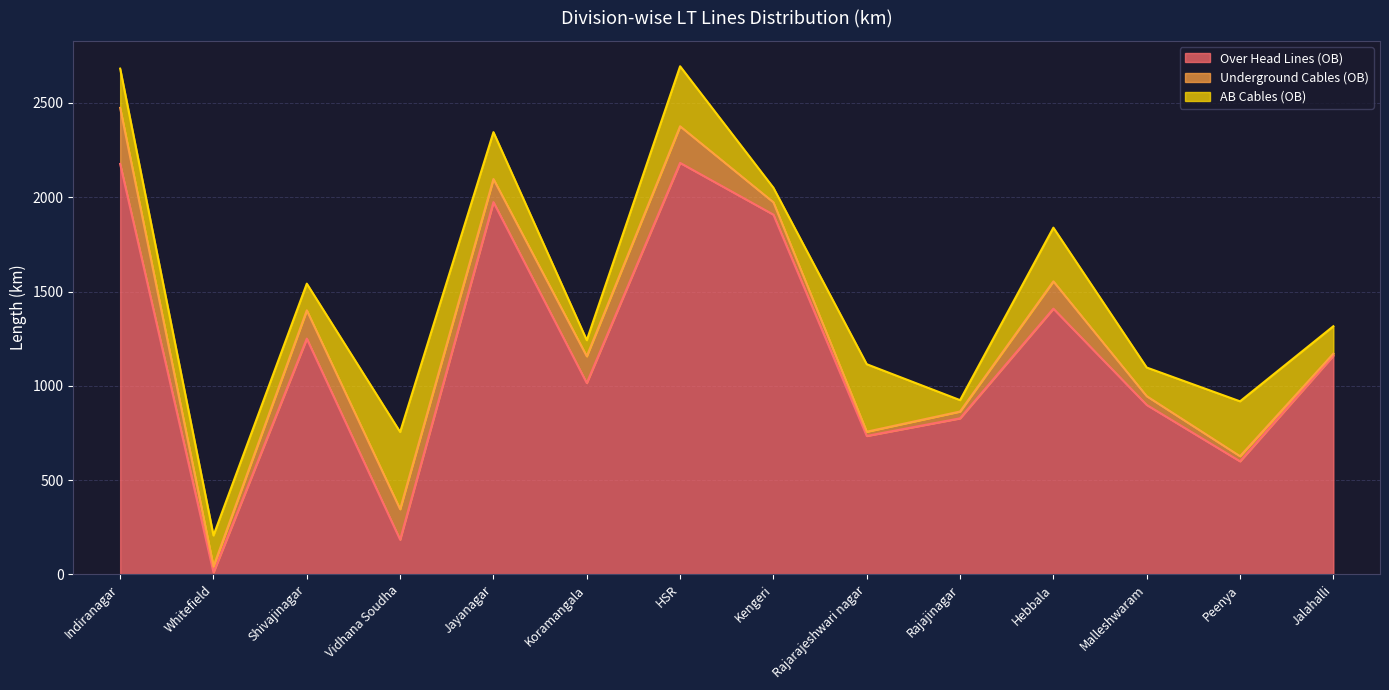

The value of Underground Cables (OB) at Koramangala is 141.9. True or false?

True